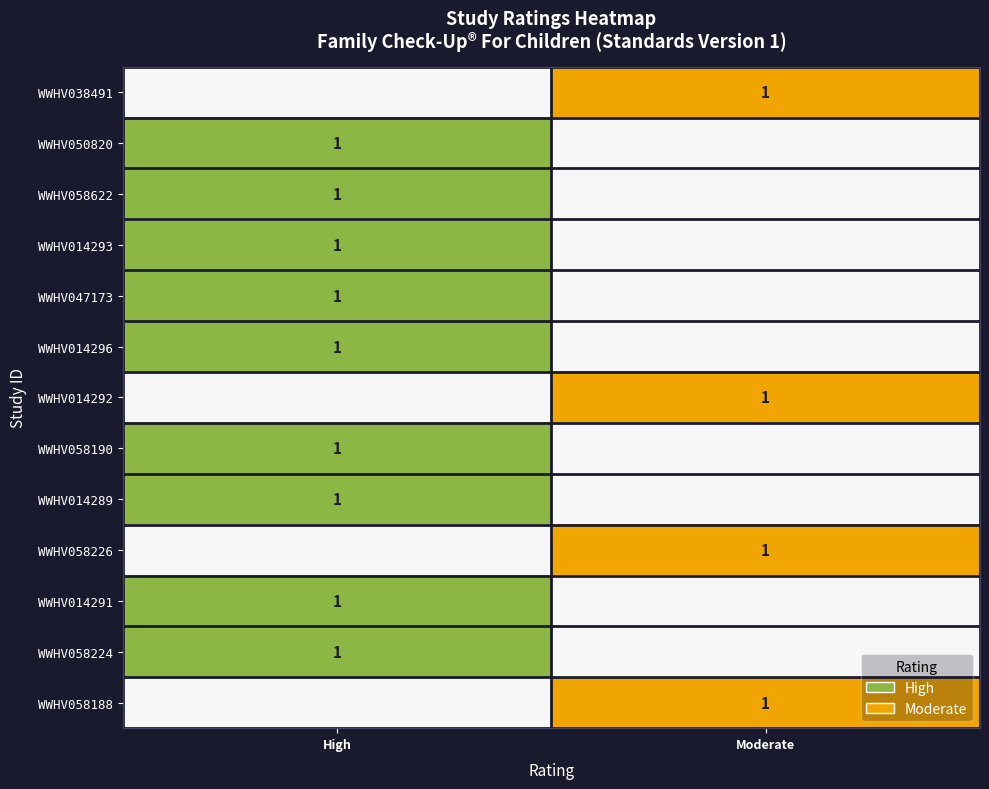

The WWHV058190 series shows 1 at High. True or false?

True